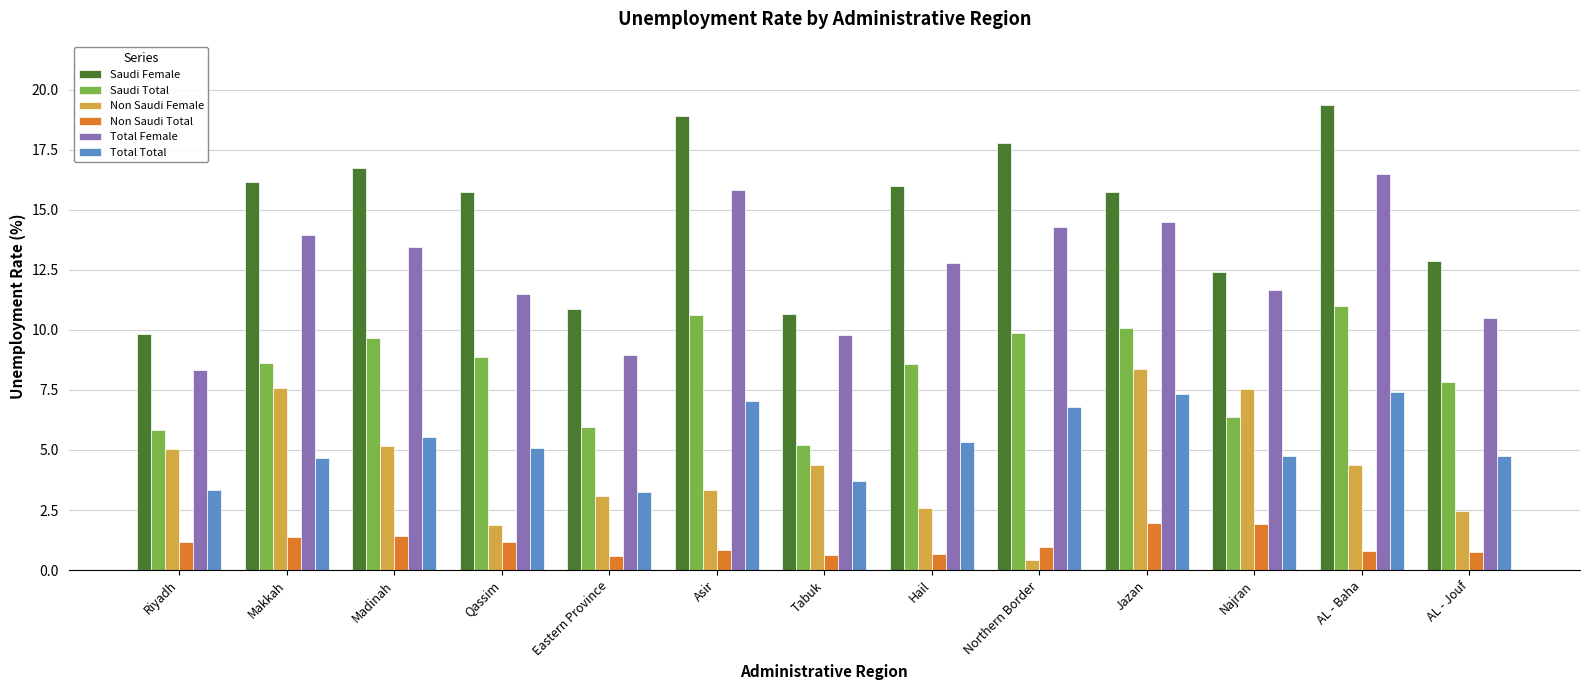

What is the difference between the second highest and second lowest values in the Non Saudi Total series?

1.3